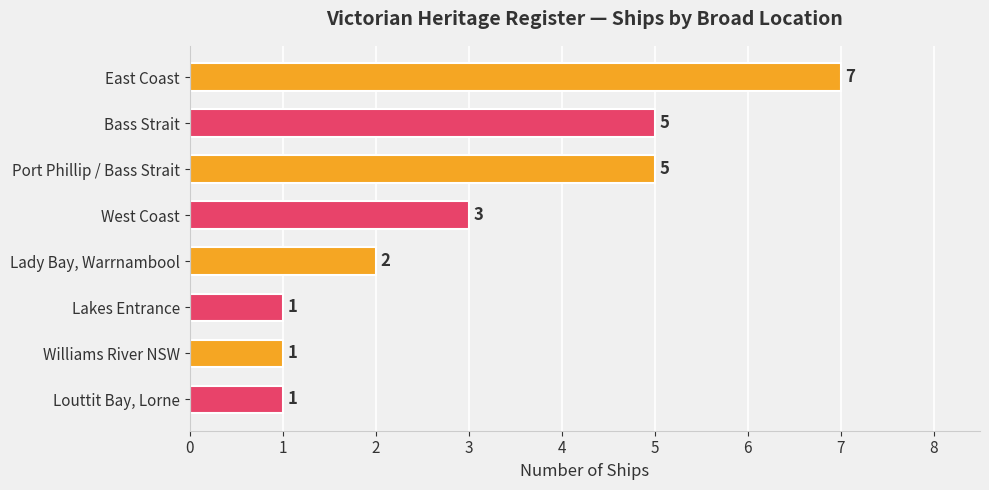

What is the average value?

3